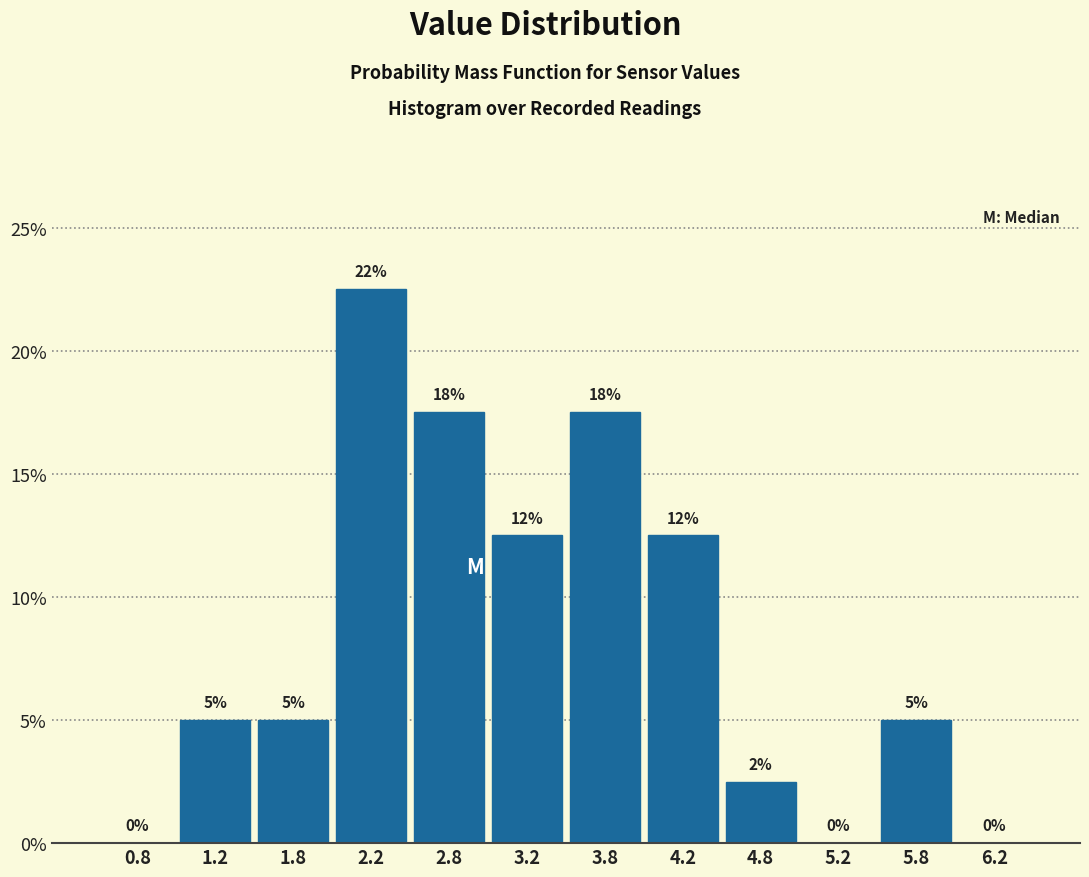

Over which range of the x-axis is the bar tallest?

2.0 to 2.5